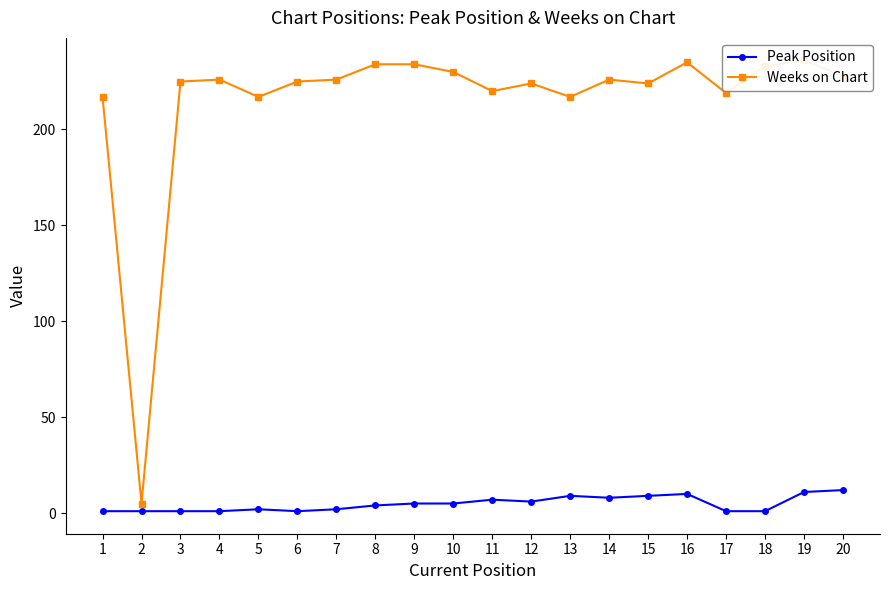

Count the number of categories in the chart.

20